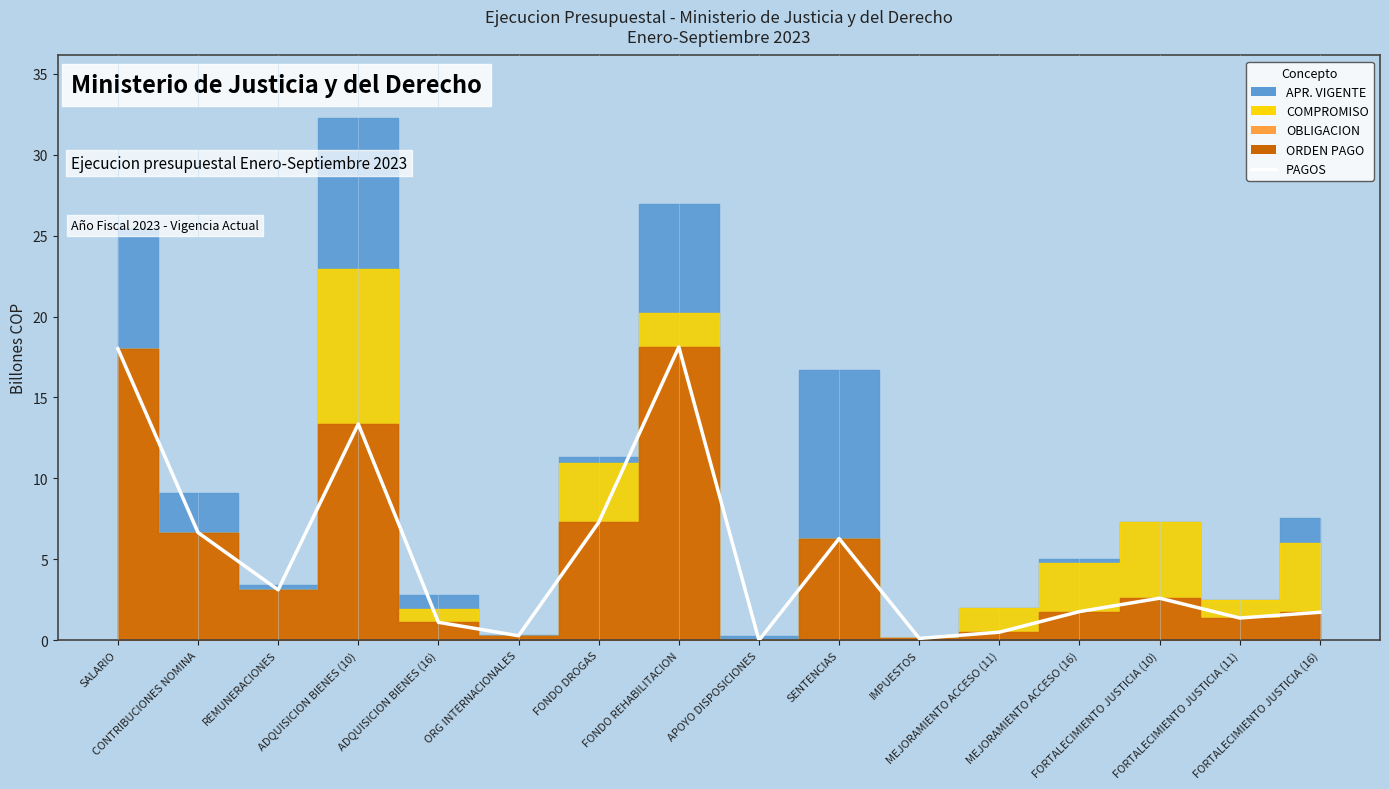

Which category has the highest value across all series?

FONDO REHABILITACION